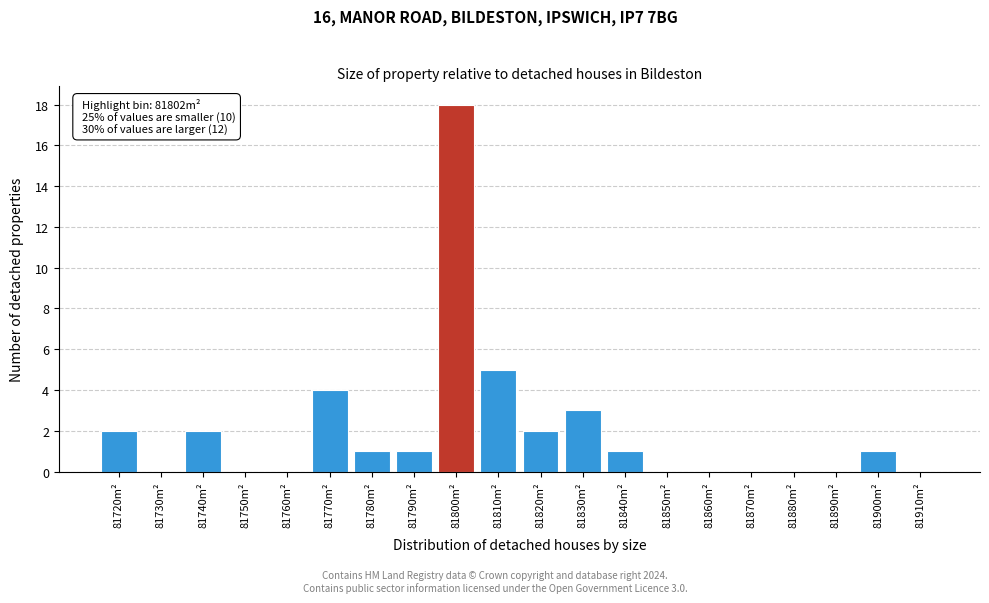

Reading left to right, list all the values displayed in this chart.

81720m²=2	81730m²=0	81740m²=2	81750m²=0	81760m²=0	81770m²=4	81780m²=1	81790m²=1	81800m²=18	81810m²=5	81820m²=2	81830m²=3	81840m²=1	81850m²=0	81860m²=0	81870m²=0	81880m²=0	81890m²=0	81900m²=1	81910m²=0